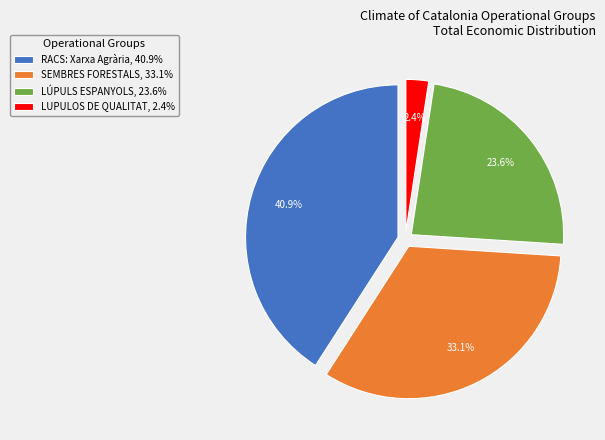

What percentage do LÚPULS ESPANYOLS, 23.6% and LUPULOS DE QUALITAT, 2.4% together represent?

26.0%